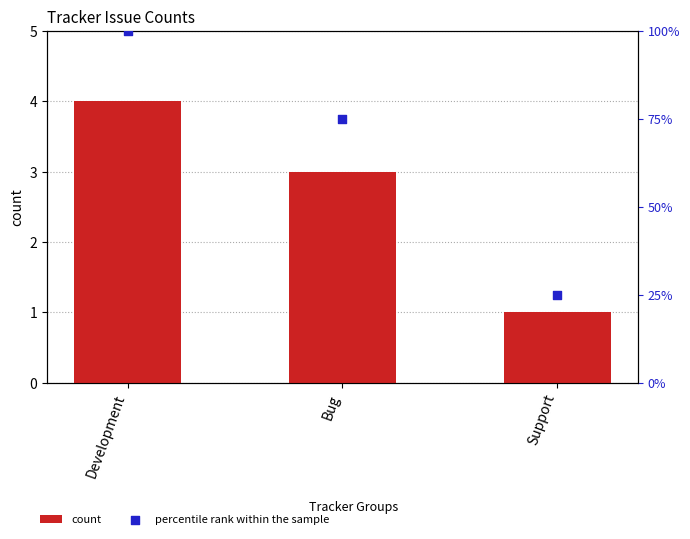

What is the total value across all series at Support?

26